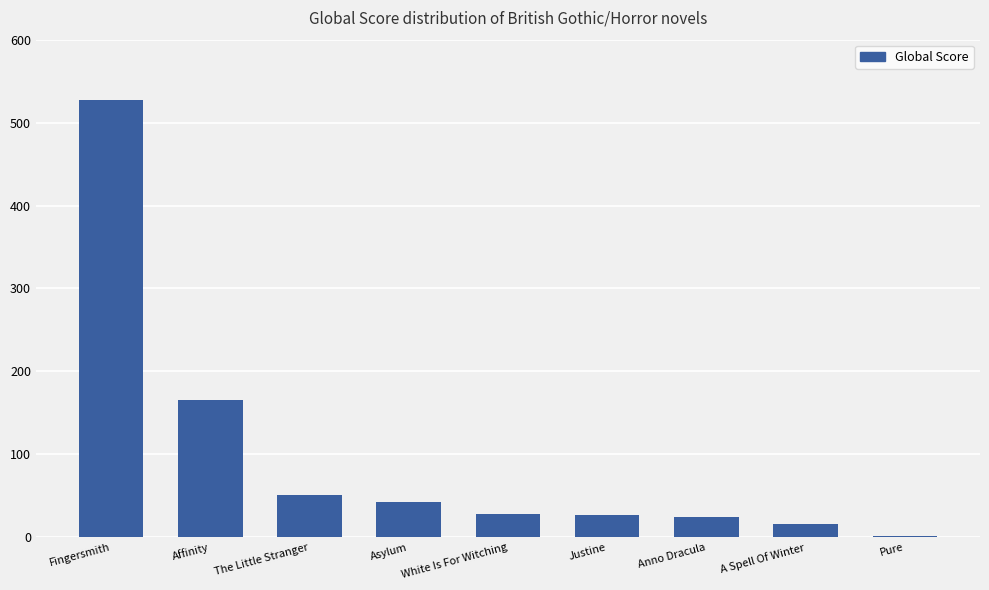

At which label is the value closest to 264?

Affinity